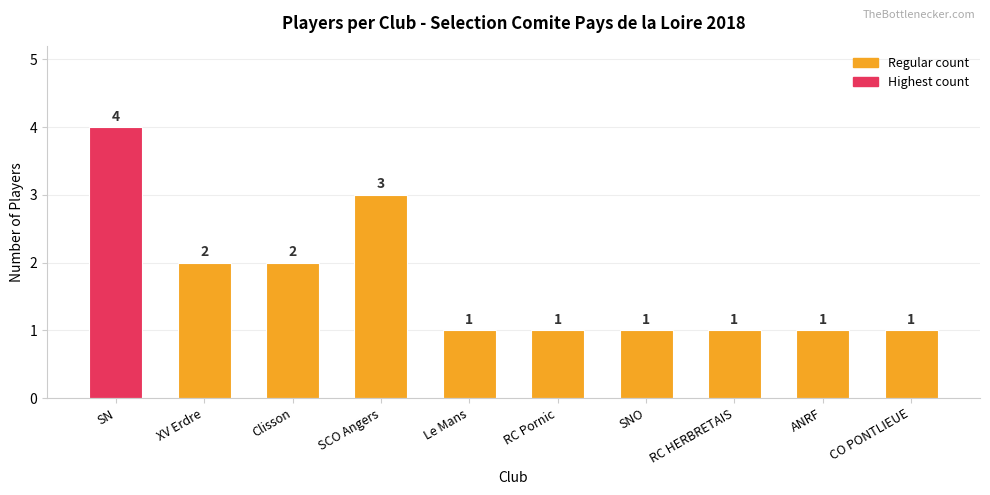

Which has a higher value, SN or RC HERBRETAIS?

SN